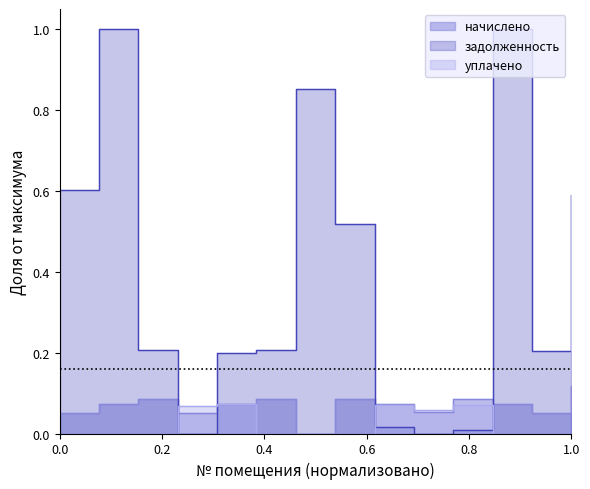

Where is задолженность (взнос) nearest to the value 0?

4